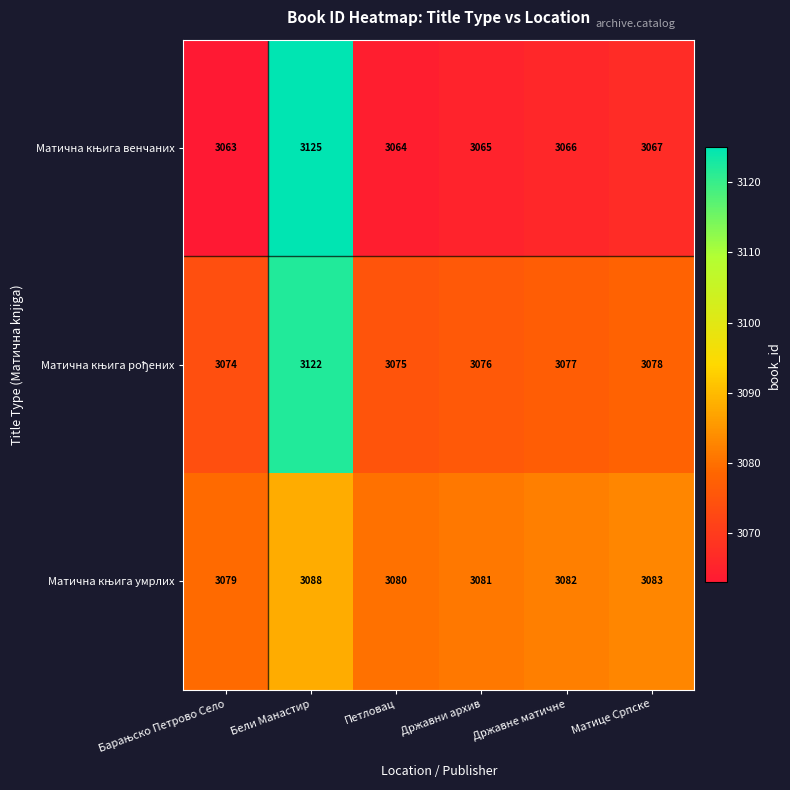

At which category is the sum across all series the highest?

Бели Манастир